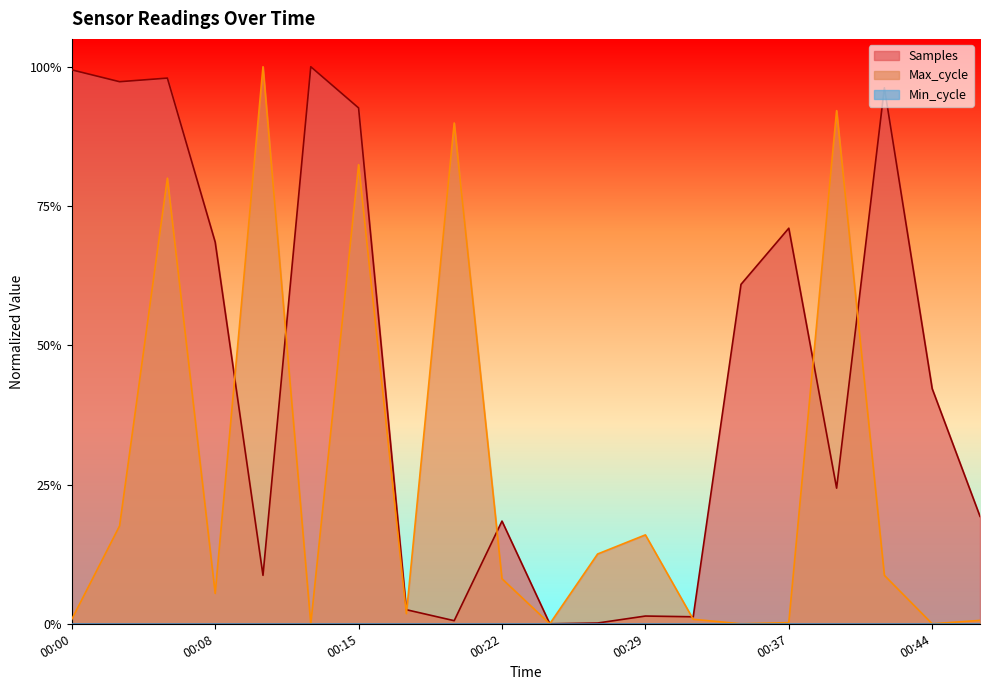

What is the total value across all series at 00:15?

1.8